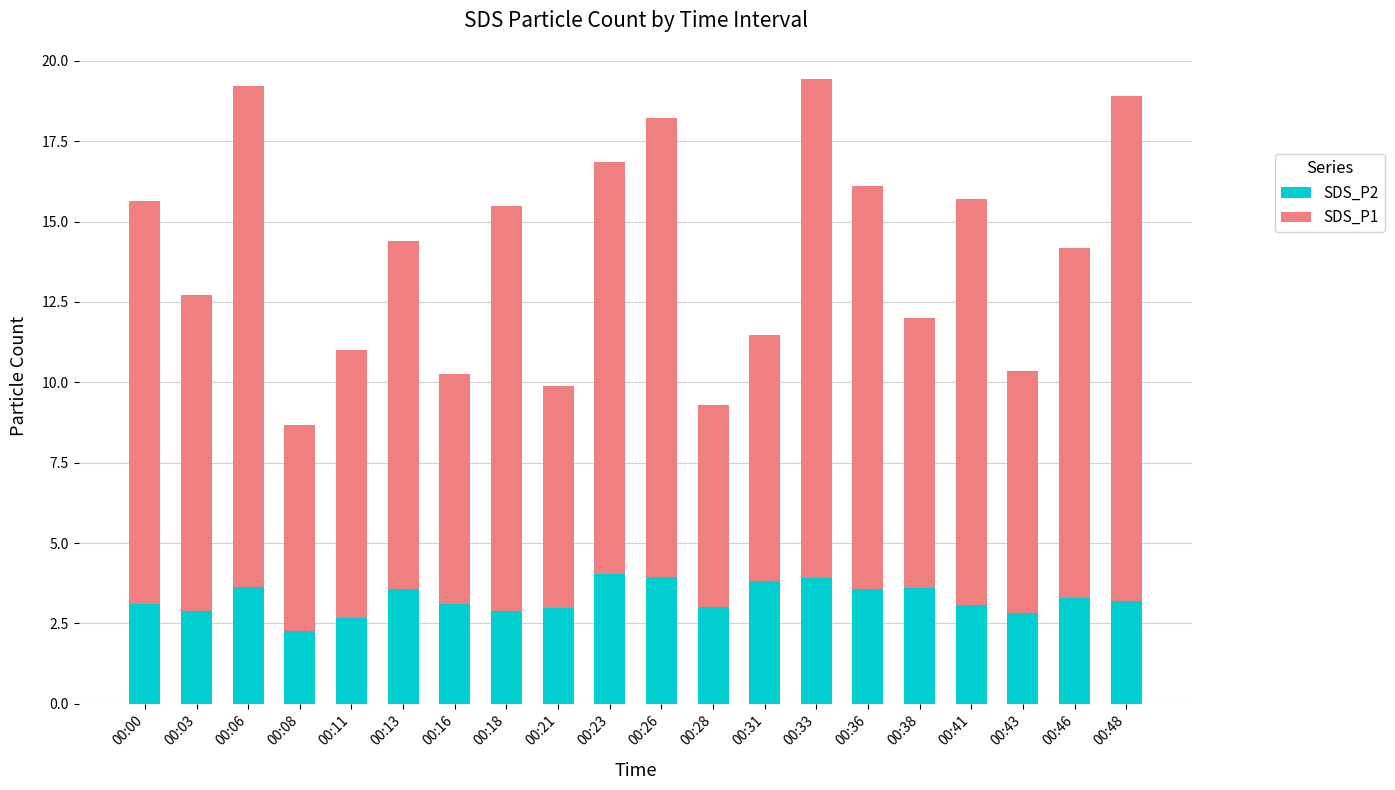

What is the total value across all series at 00:48?

18.9